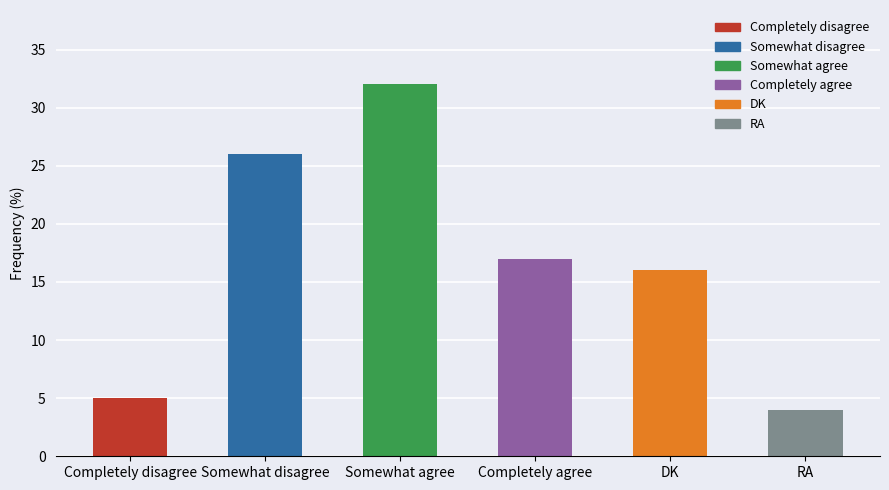

What is the smallest value displayed?

4